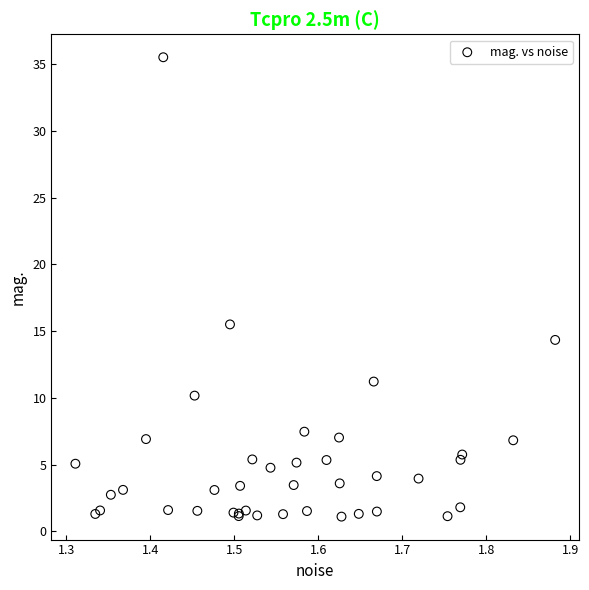

What Y value in the scatter plot is closest to 18?

15.5